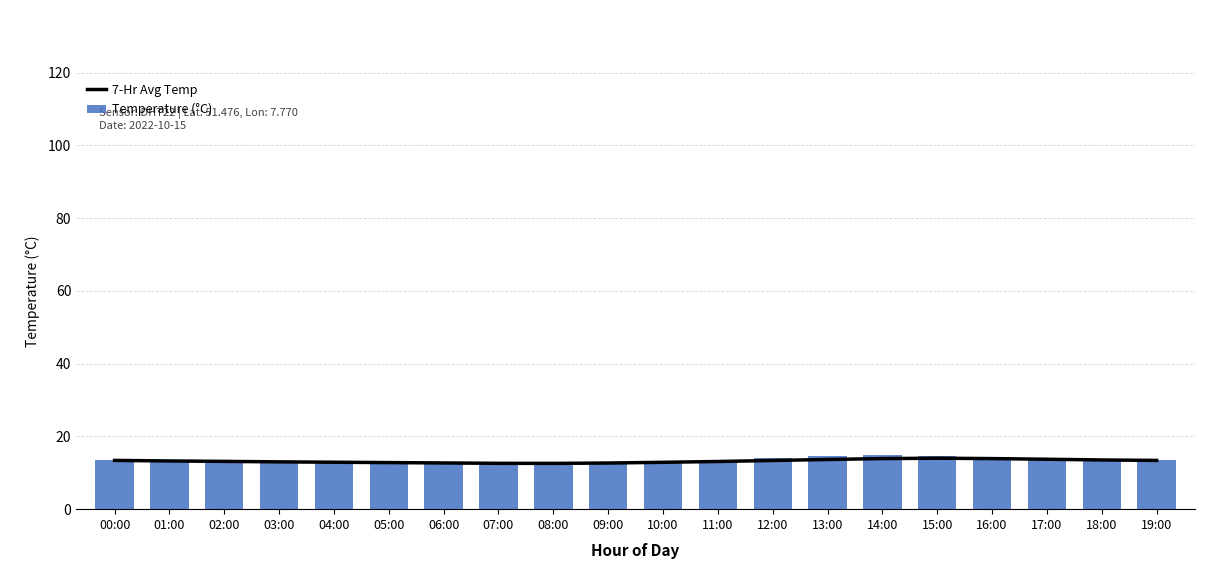

What is the smallest value displayed?

12.4